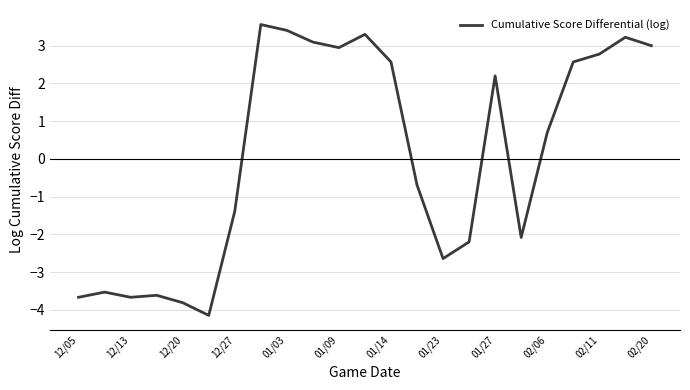

What is the average value?

0.1